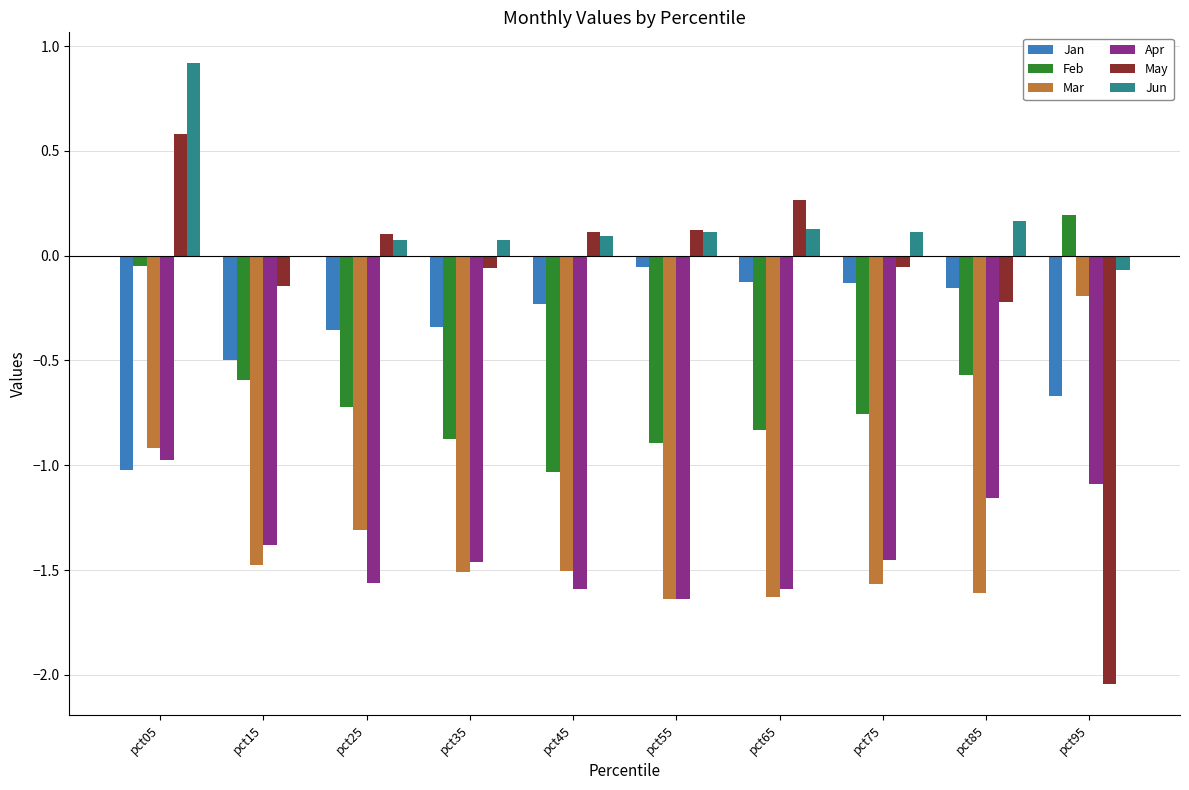

Which series has the largest range (max minus min)?

May